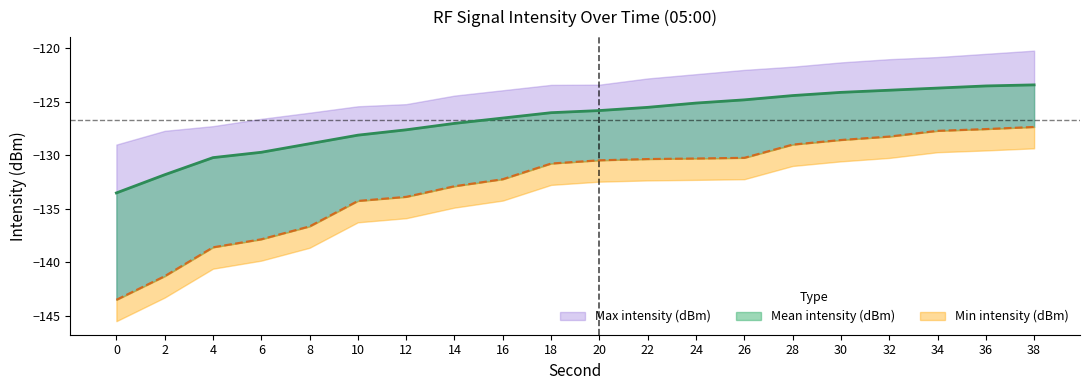

What is the spread (max minus min) of values at 6?

8.1